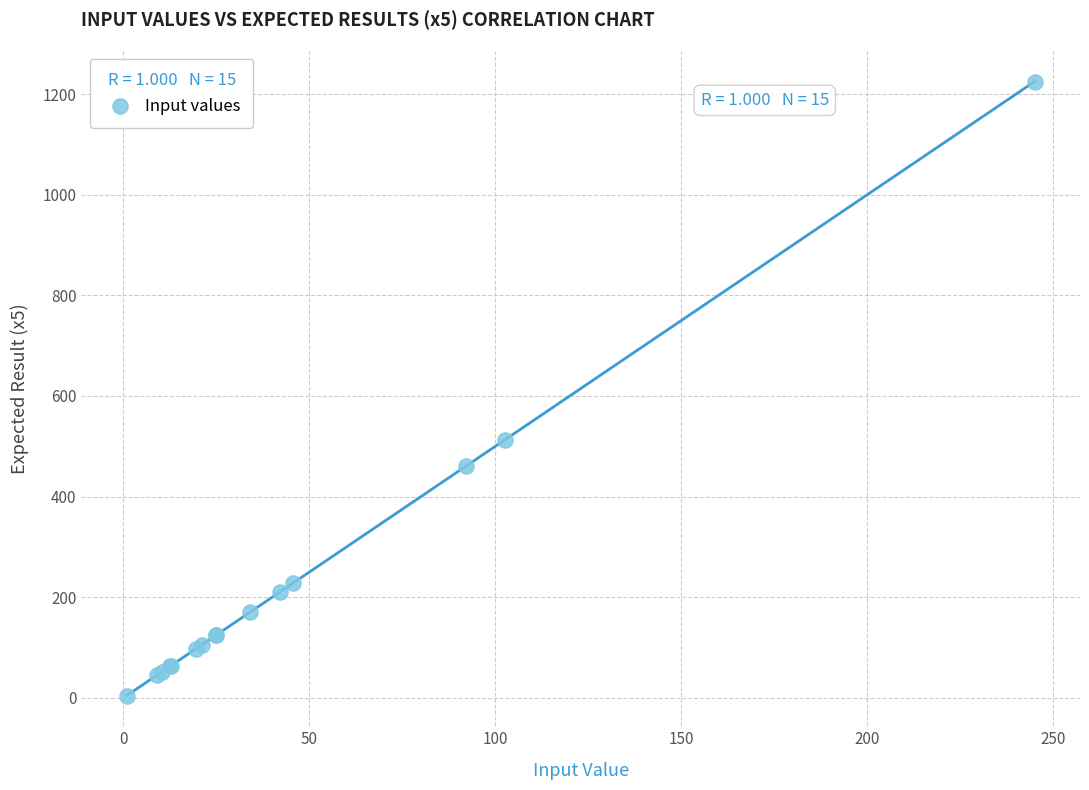

What Y value in the scatter plot is closest to 614?

512.5